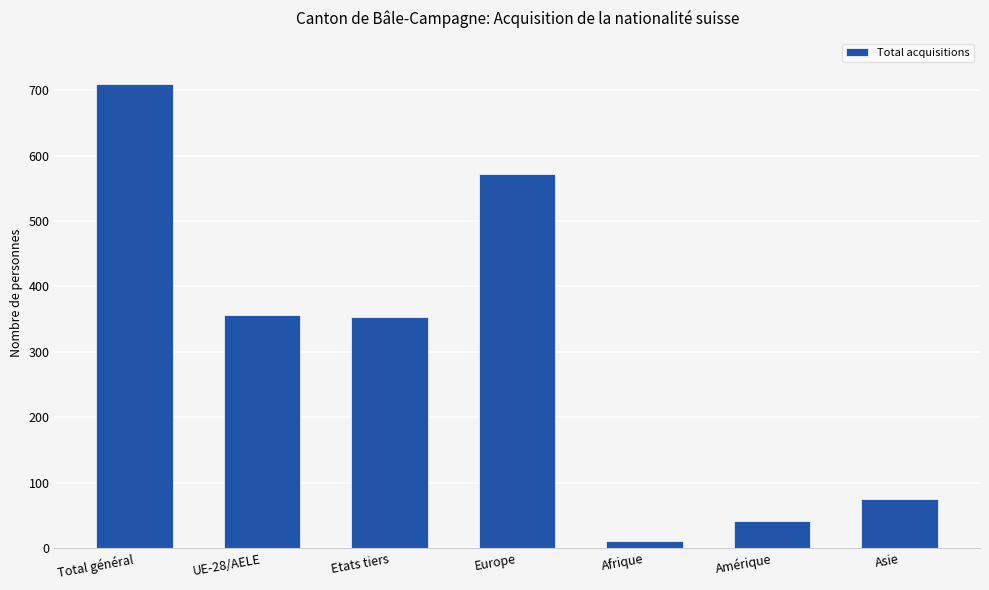

How many data points does each series have?

7